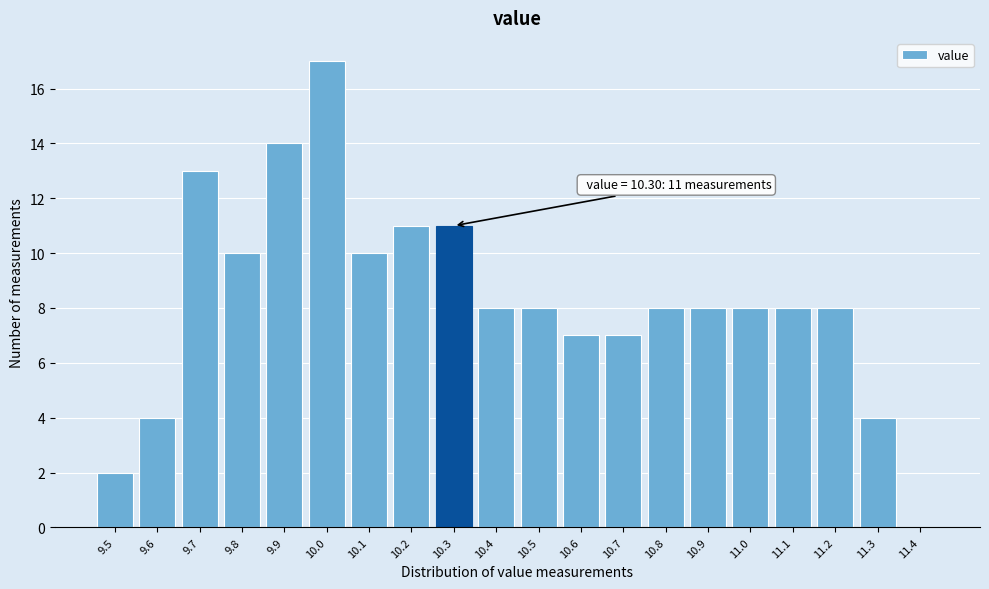

Reading left to right, list all the values displayed in this chart.

9.5=2	9.6=4	9.7=13	9.8=10	9.9=14	10.0=17	10.1=10	10.2=11	10.3=11	10.4=8	10.5=8	10.6=7	10.7=7	10.8=8	10.9=8	11.0=8	11.1=8	11.2=8	11.3=4	11.4=0